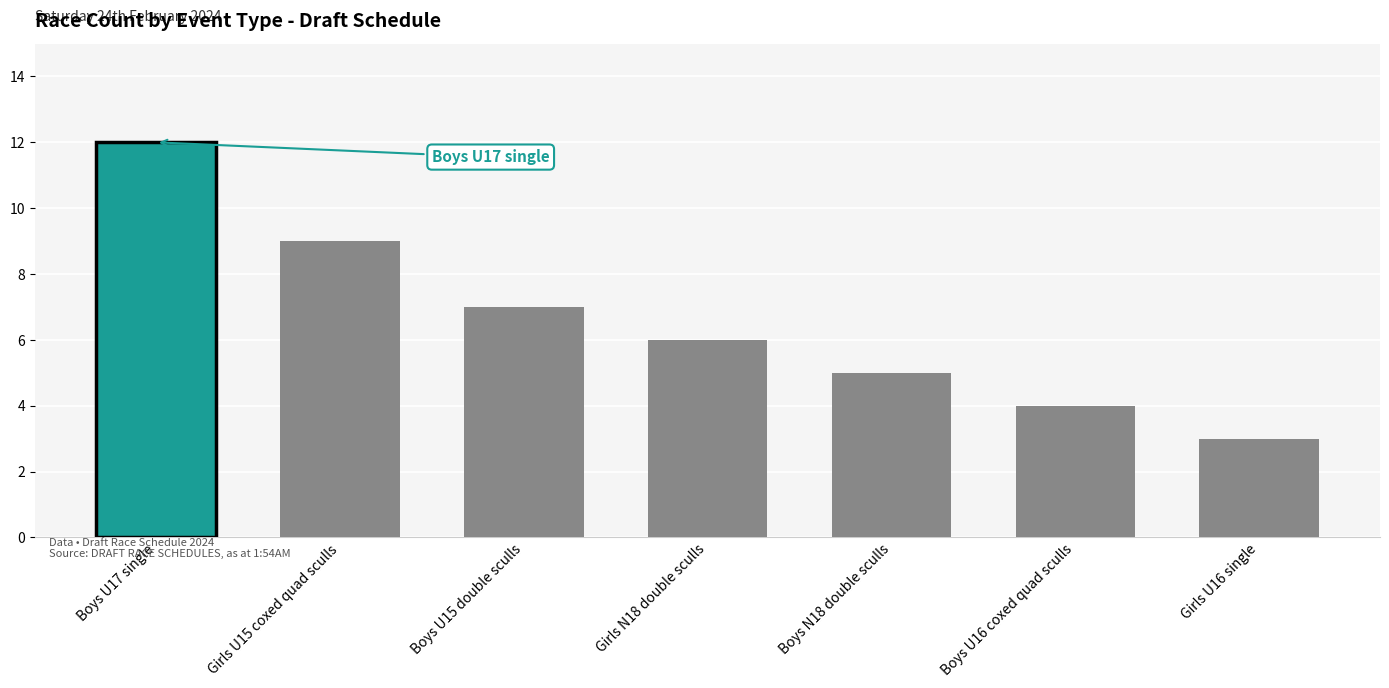

What is the label of the 5th bar from the left?

Boys N18 double sculls